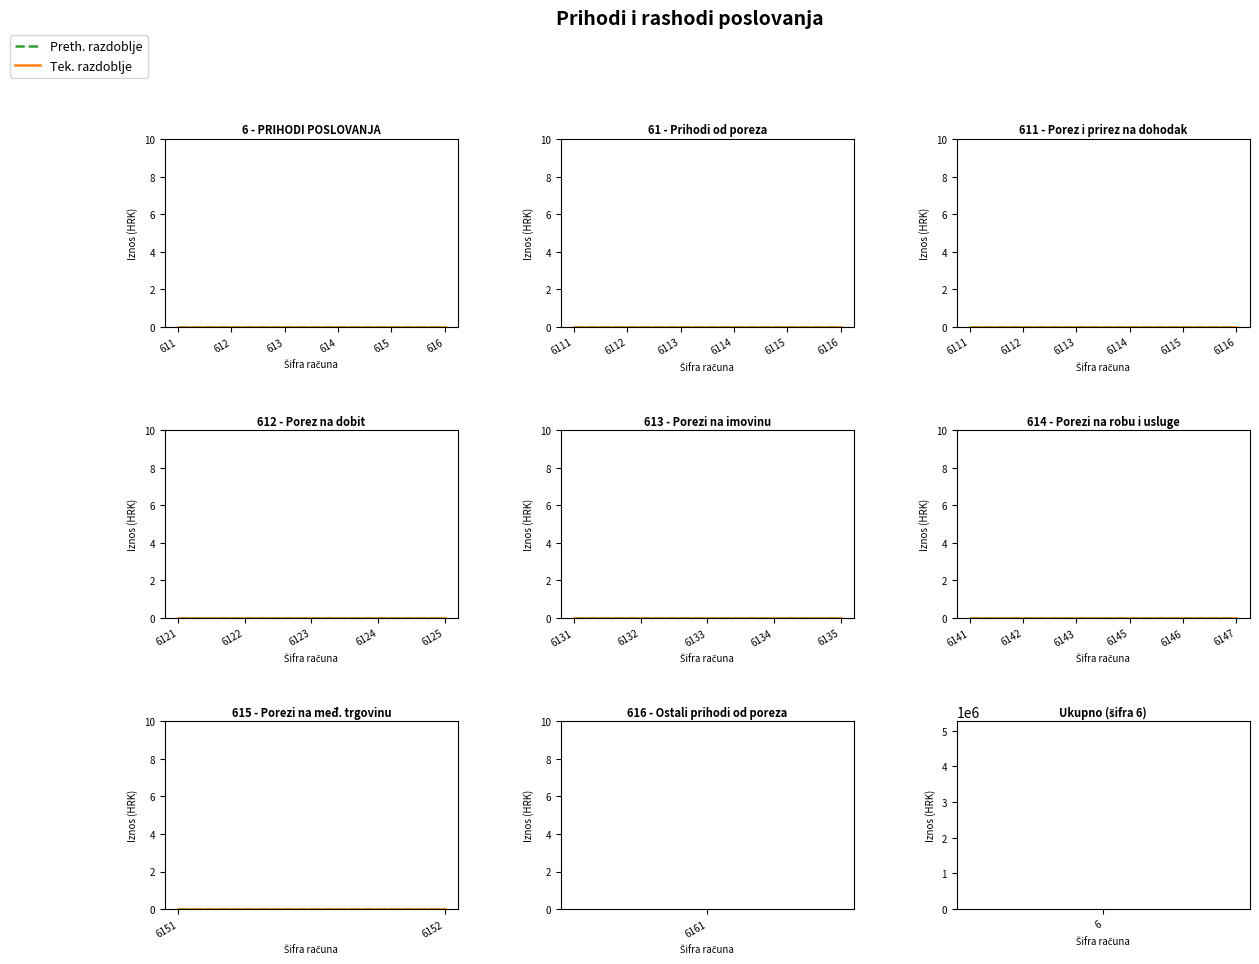

True or false: Ostvareno tek. razdoblje and Ostvareno preth. razdoblje intersect in this chart.

False